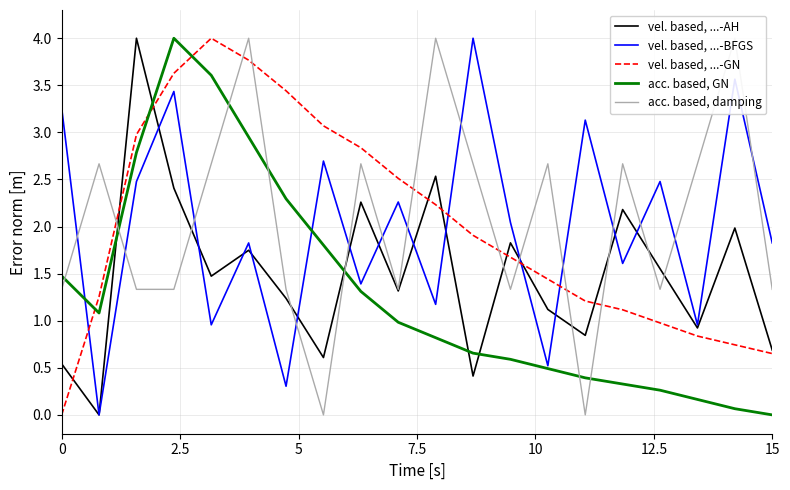

Which series has the largest total across all categories?

acc. based, damping